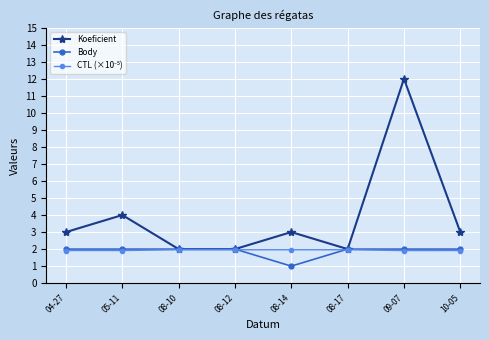

What is the label of the 5th point from the left?

08-14